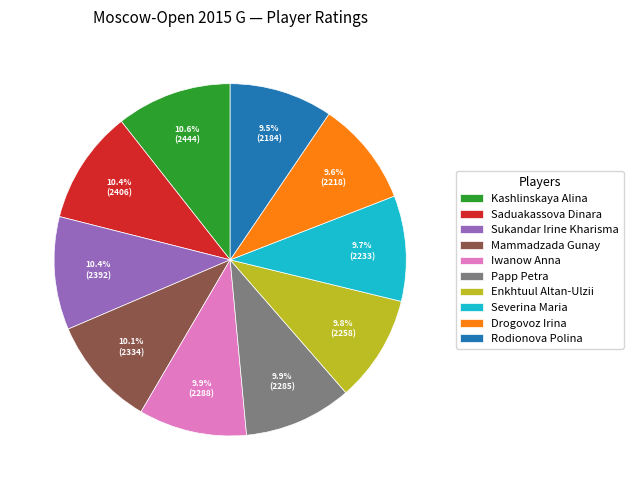

Is the sum of Papp Petra and Iwanow Anna greater than half?

No